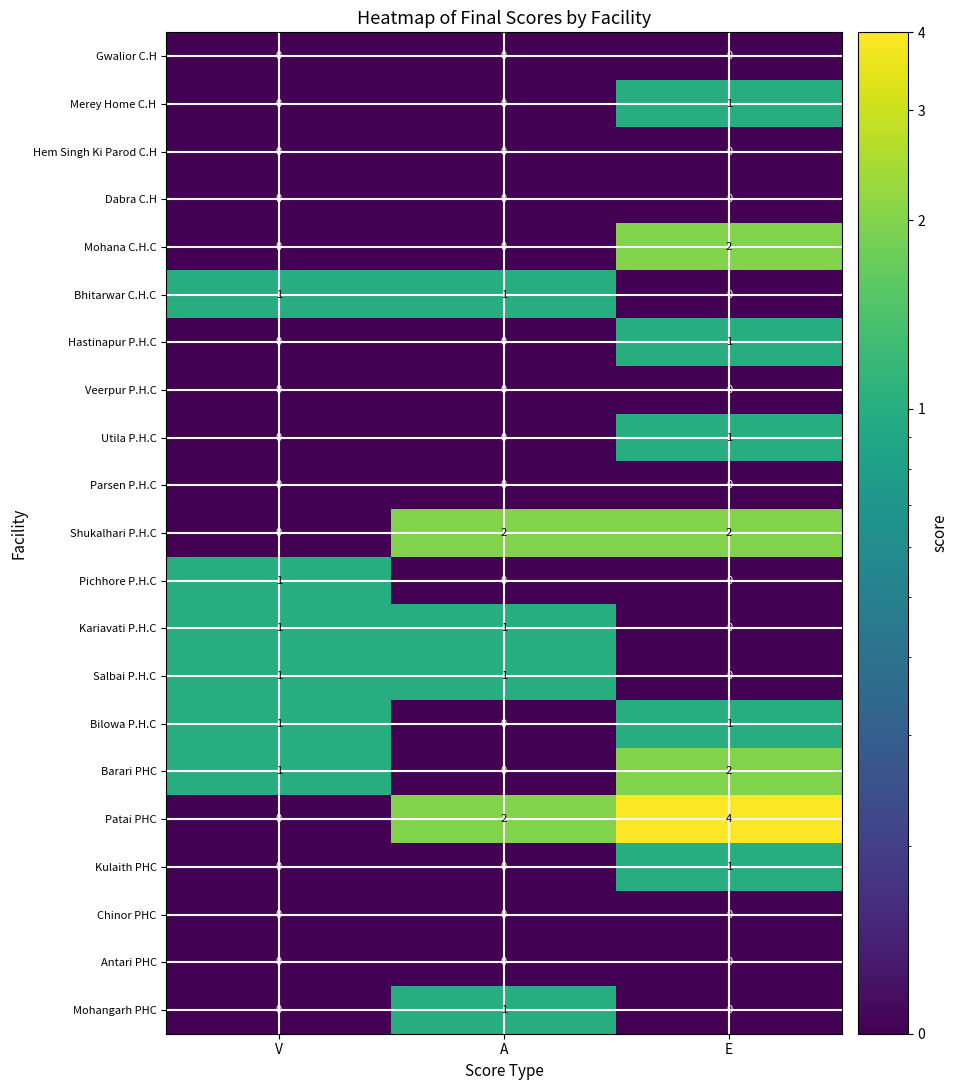

How many Patai PHC values are between 0 and 4?

3